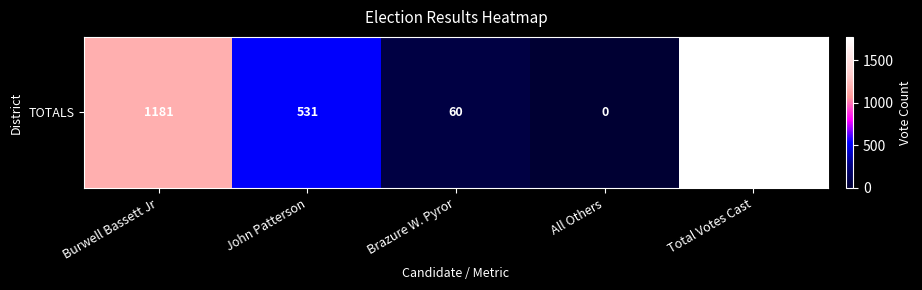

Reading left to right, extract all data points from this chart.

Burwell Bassett Jr=1181	John Patterson=531	Brazure W. Pyror=60	All Others=0	Total Votes Cast=1772